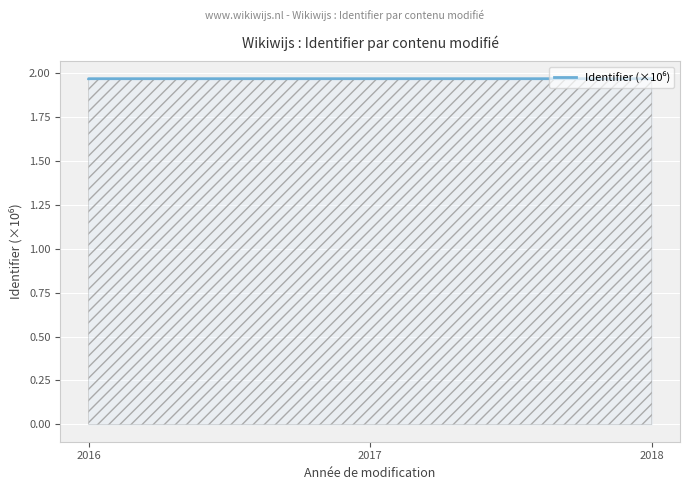

Reading left to right, transcribe all the data shown in this chart.

2.0	2.0	2.0	2.0	2.0	2.0	2.0	2.0